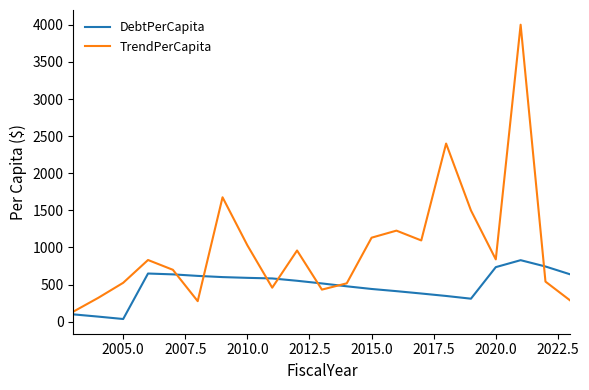

Which series has the largest range (max minus min)?

TrendPerCapita